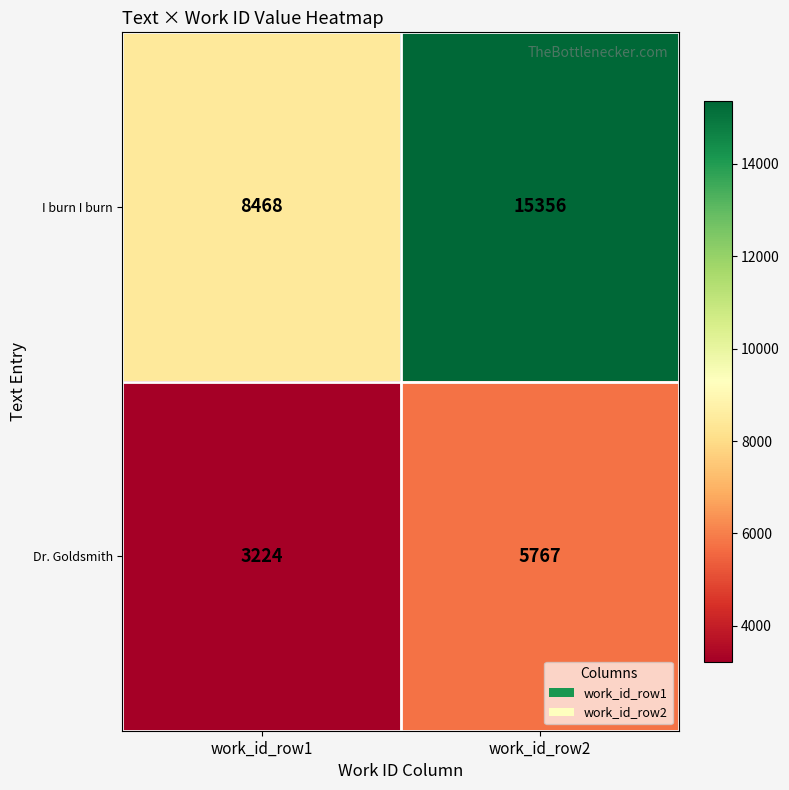

The Dr. Goldsmith series shows 4565 at work_id_row1. True or false?

False